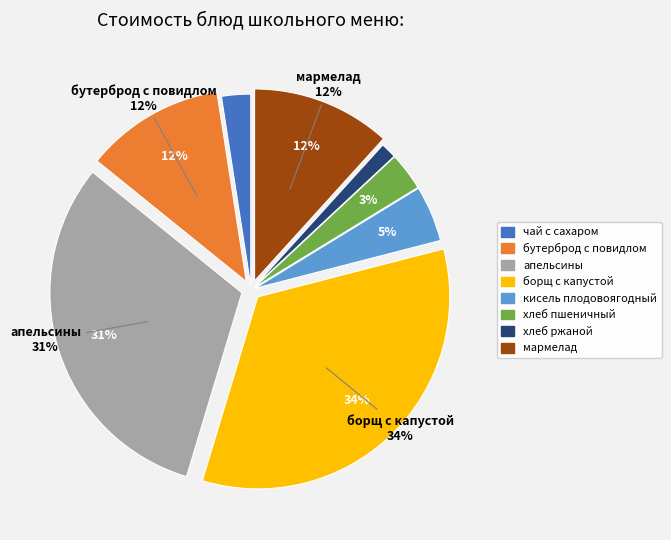

To the nearest percent, what percentage of the pie is борщ с капустой?

34%